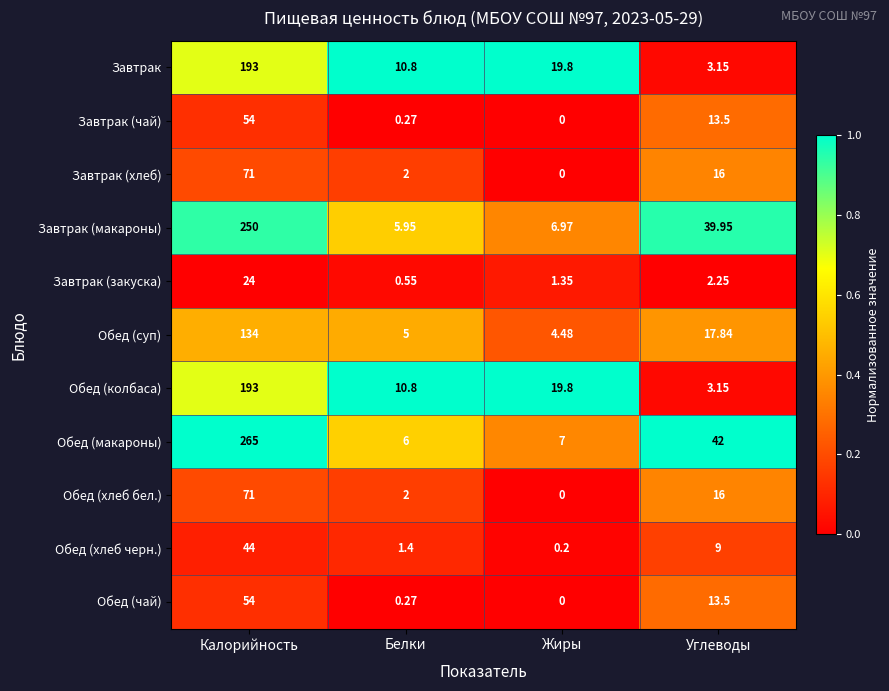

At how many categories does at least one series exceed 0?

4